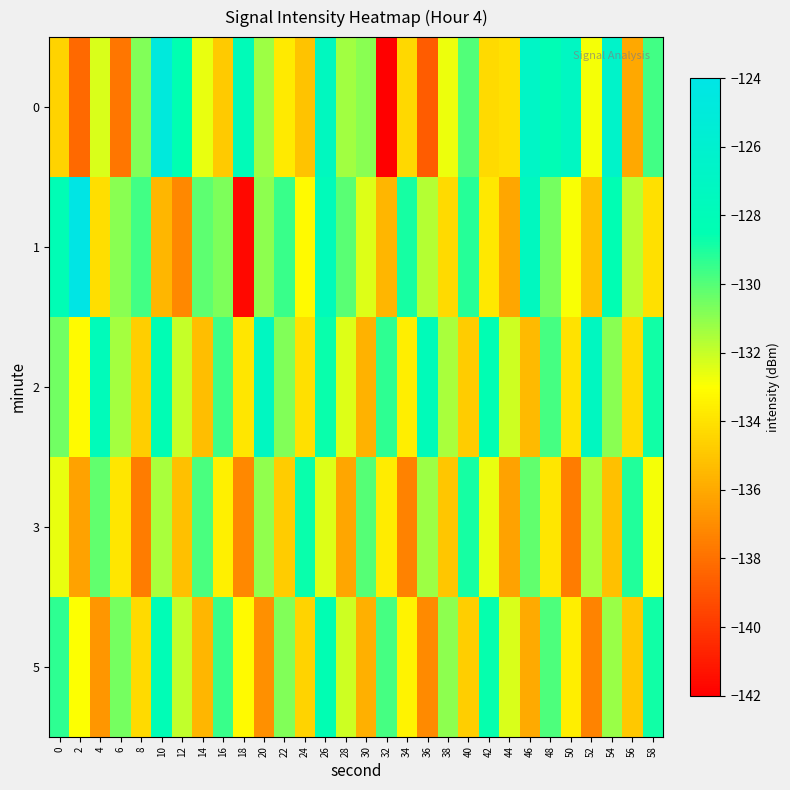

Which series changed the most between 16 and 30?

5